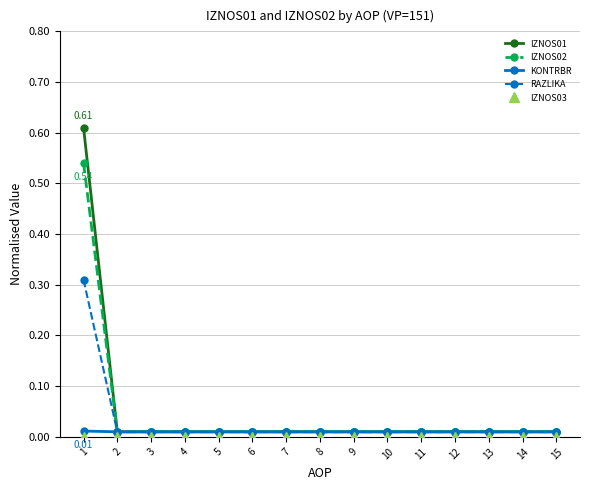

Which series has the widest spread of values?

IZNOS01